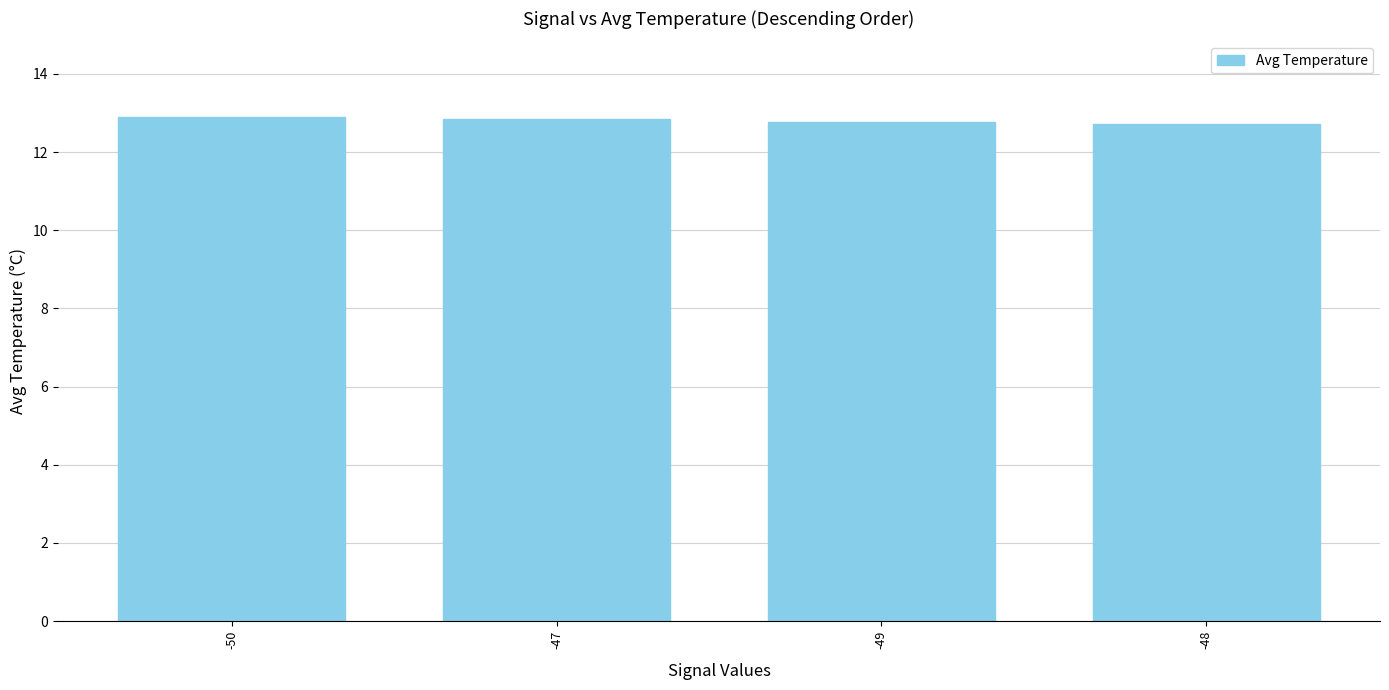

What is the value of the 1st bar from the left?

12.9